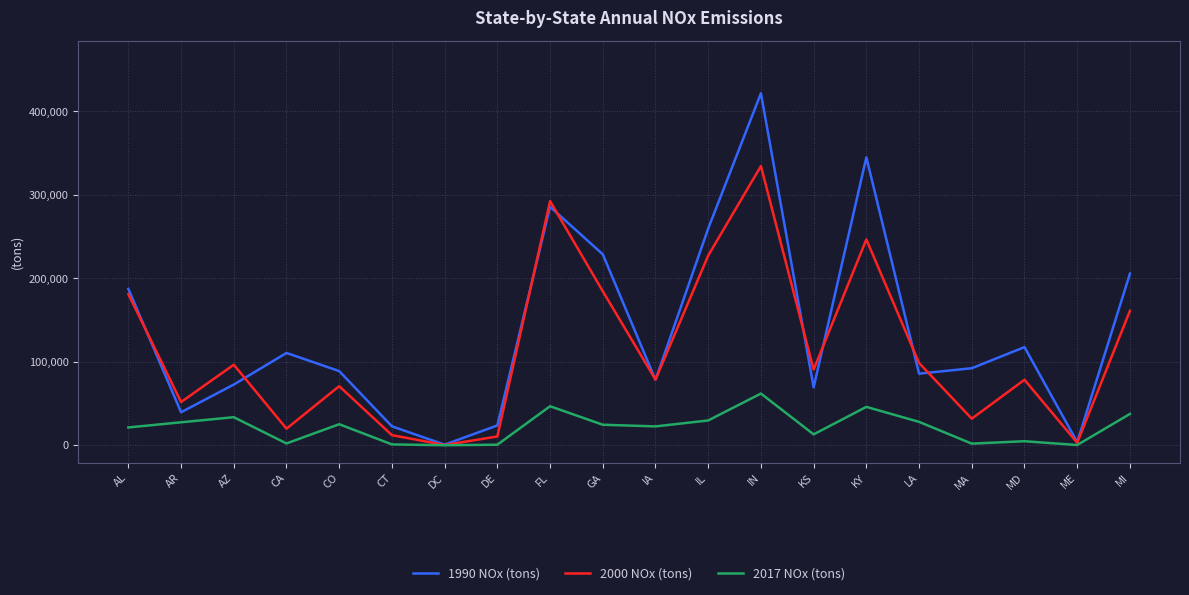

What is the approximate value of 2000 NOx (tons) at KS?

90638.0